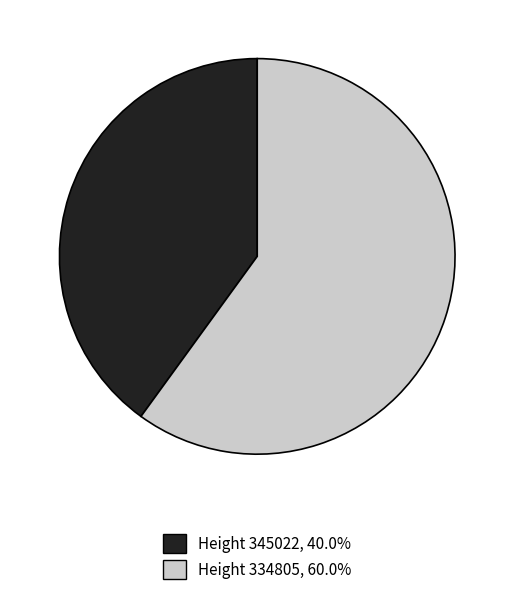

Approximately how many times larger is the value at Height 345022, 40.0% compared to Height 334805, 60.0%?

0.7